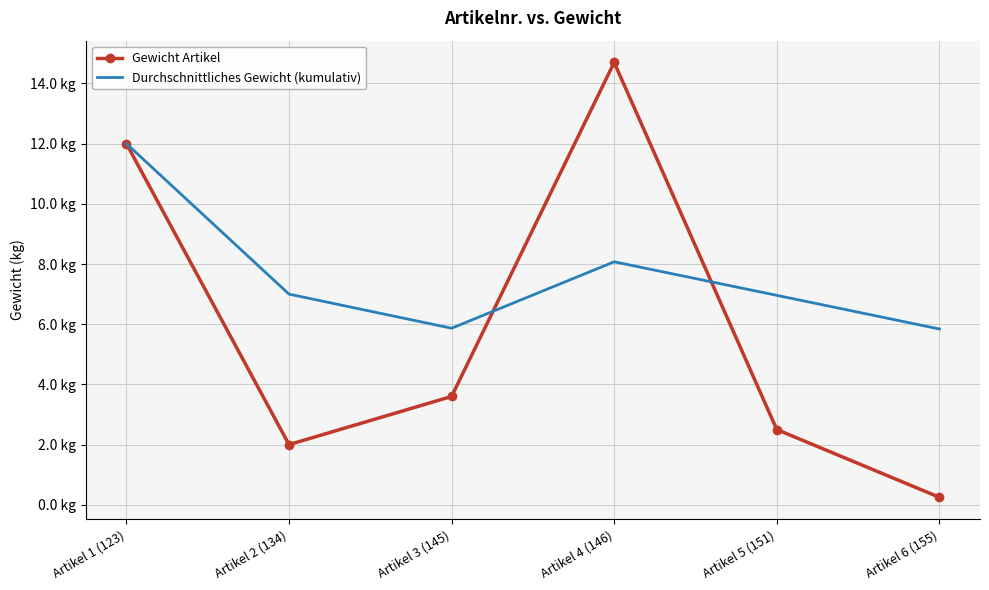

What are all the series names shown in the legend?

Gewicht Artikel, Durchschnittliches Gewicht (kumulativ)